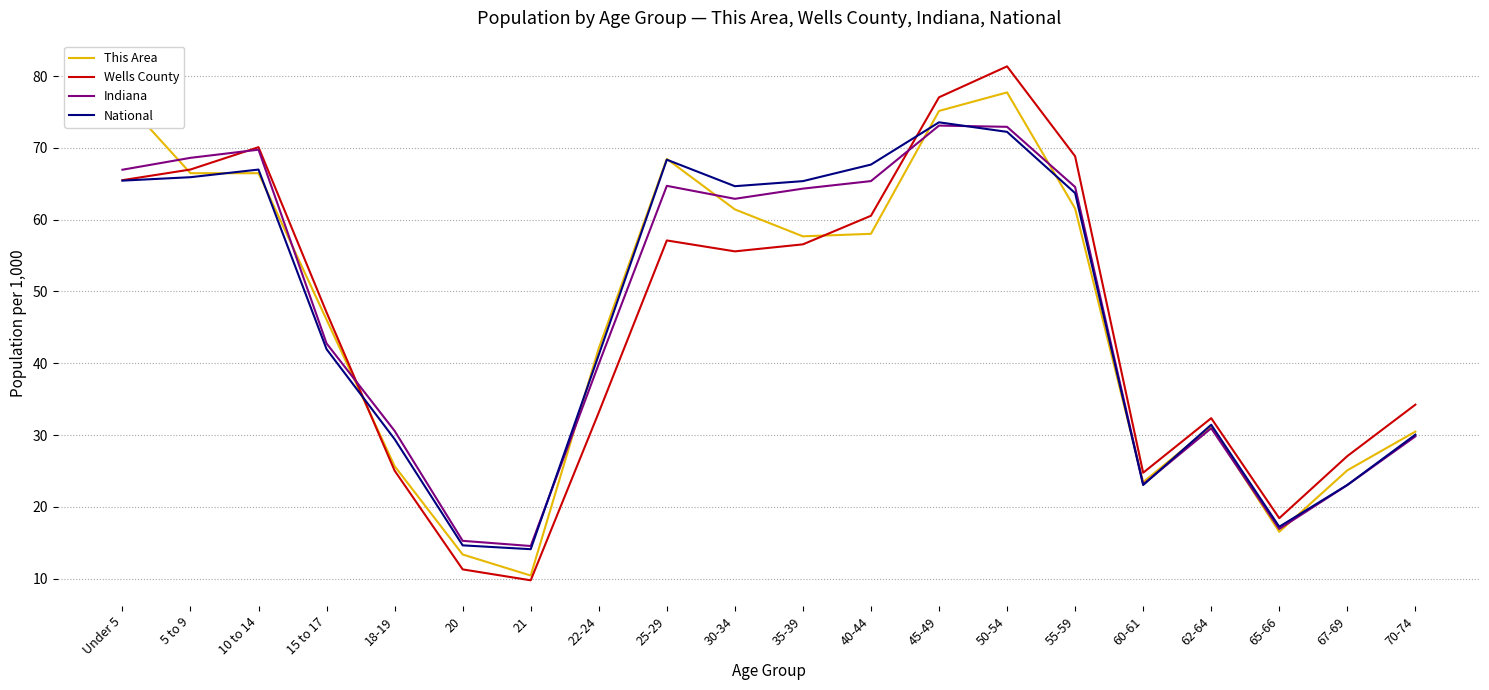

What is the difference between the highest and lowest values at 20?

4.0